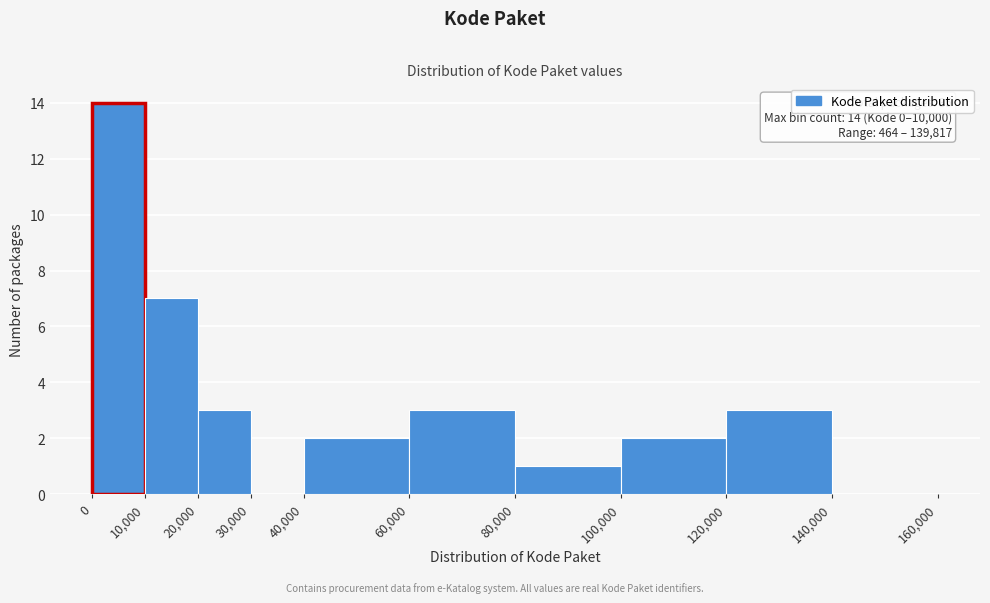

Which range on the x-axis has the tallest bar?

0 to 10,000